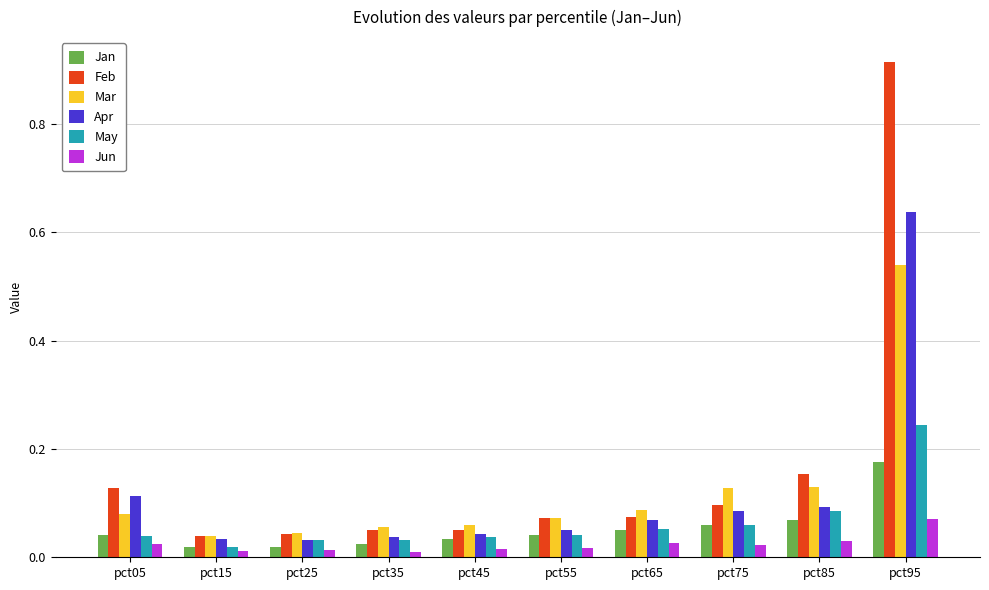

Between pct15 and pct95, which series saw the biggest shift?

Feb